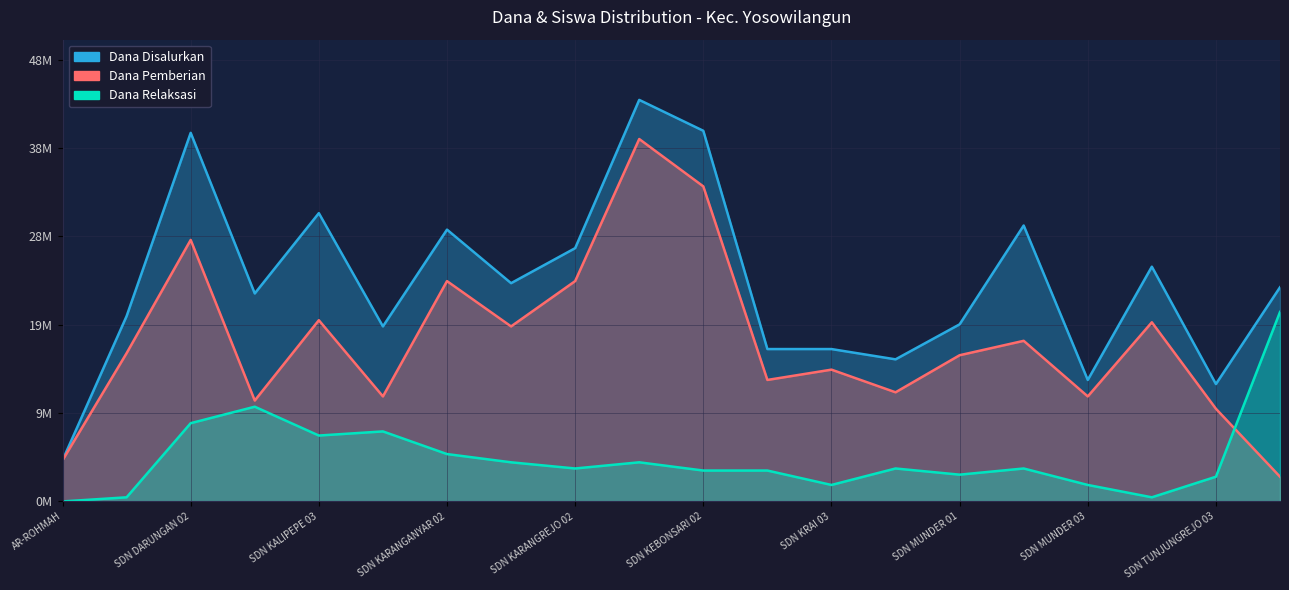

The Dana Disalurkan series shows 23850000 at SD NEGERI KARANGREJO 01. True or false?

True